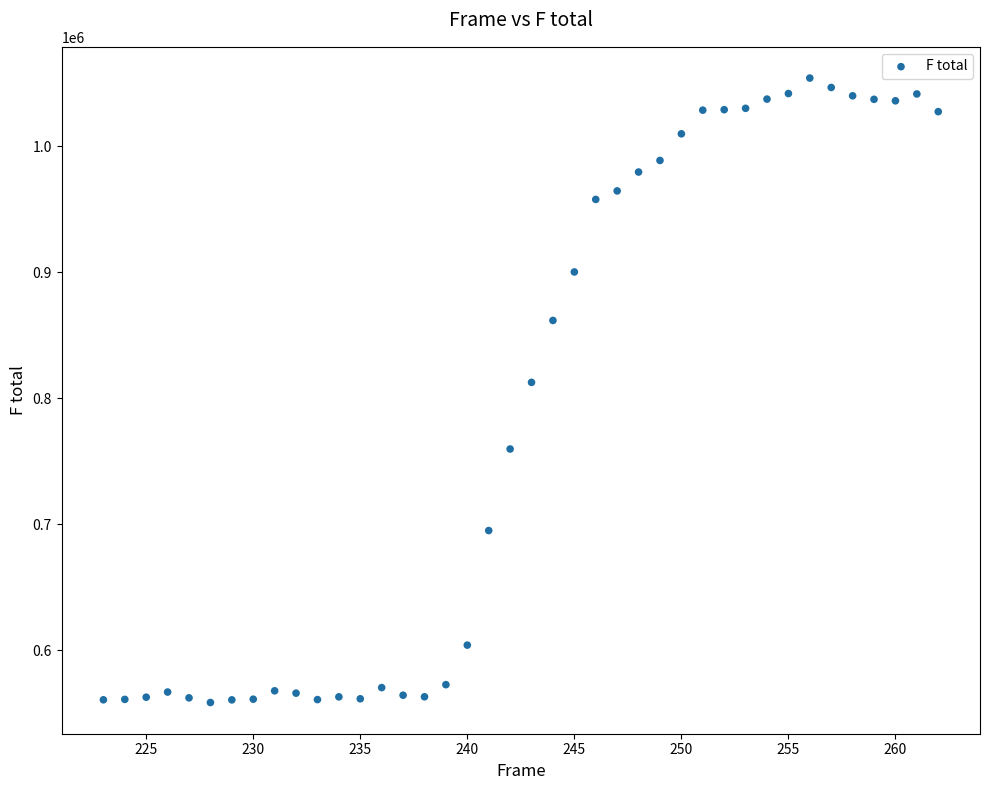

What Y value in the scatter plot is closest to 806295?

812570